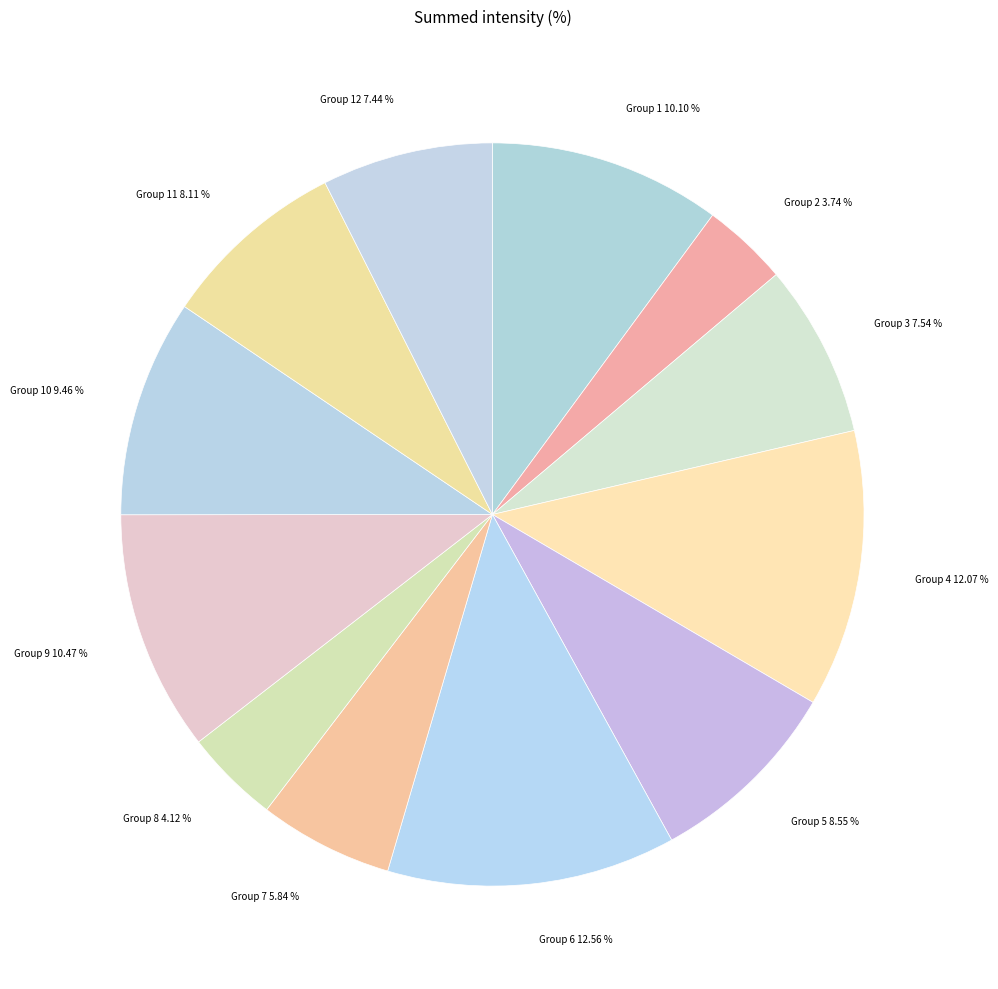

Does any single category account for the majority?

No